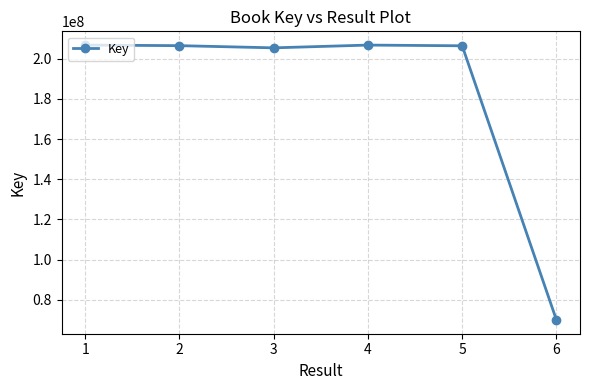

Approximately how many times larger is the value at 1 compared to 4?

1.0